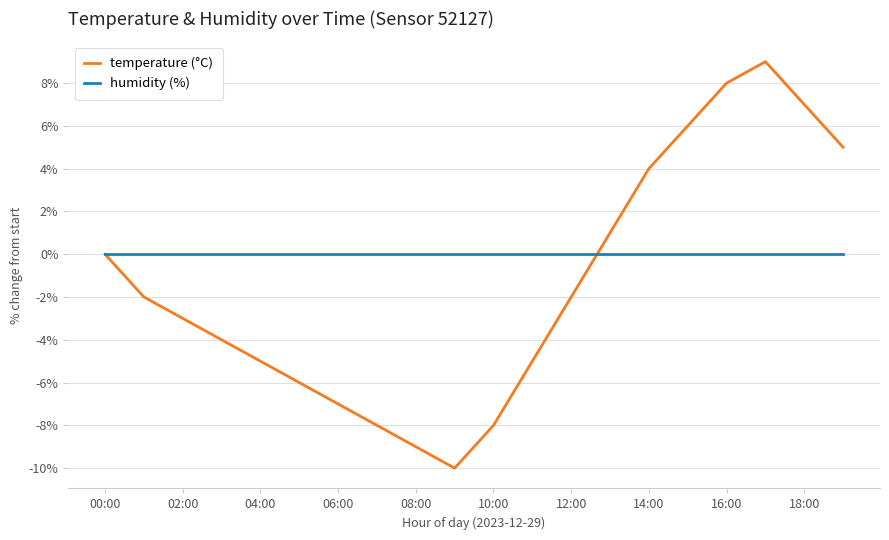

What is the highest value of the temperature (°C) series?

9.0